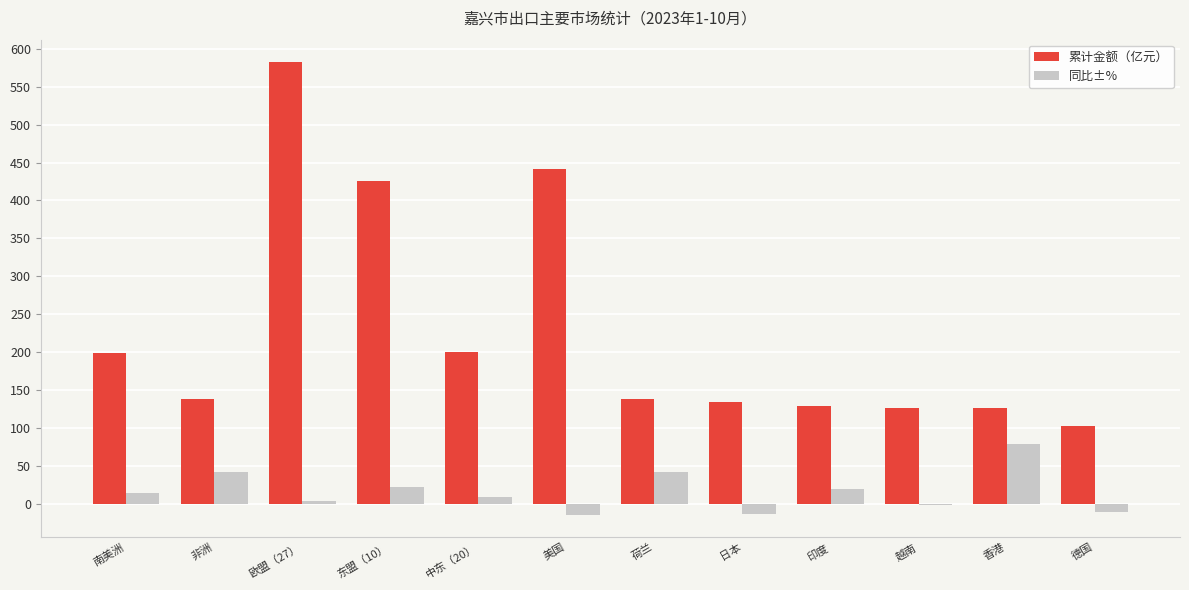

What is the approximate value of 同比±% at 东盟（10）?

22.4